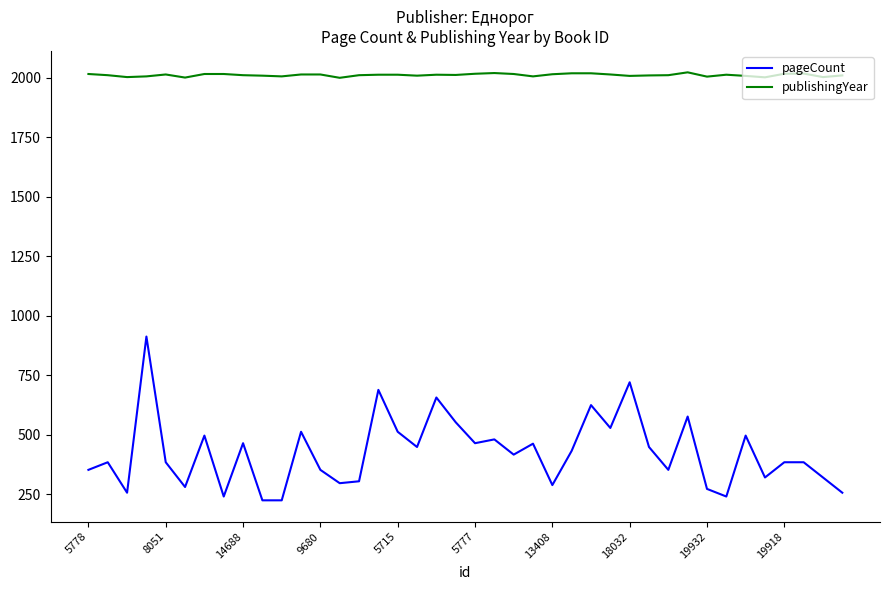

Which series has the largest range (max minus min)?

pageCount